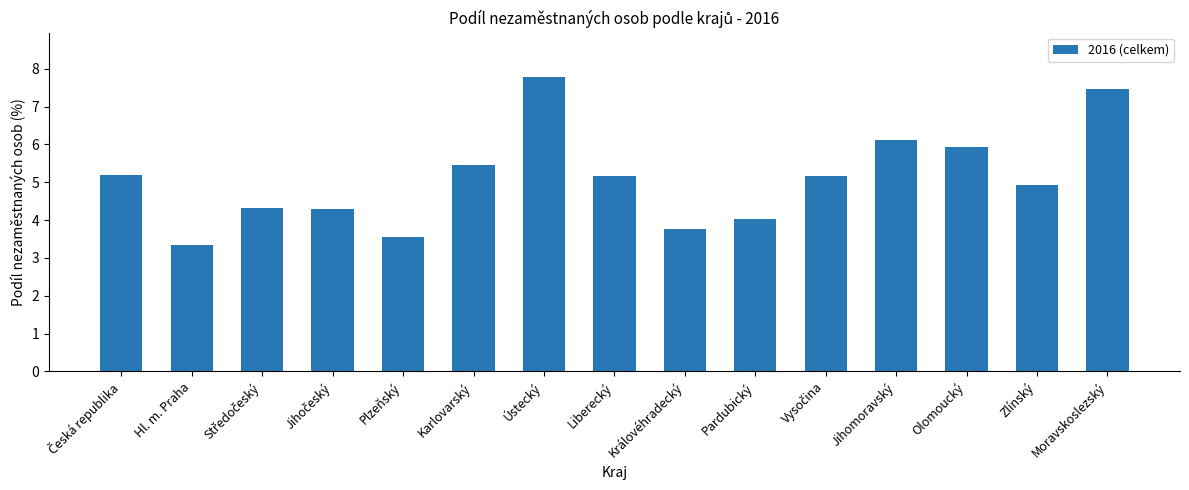

The value at Liberecký is 5.2. True or false?

True